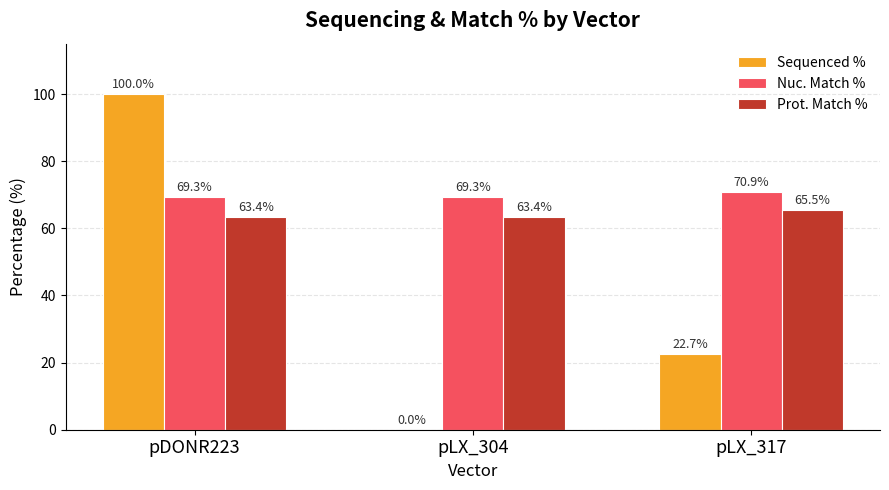

Is the value of Prot. Match % at pDONR223 greater than the value of Sequenced % at pLX_317?

Yes